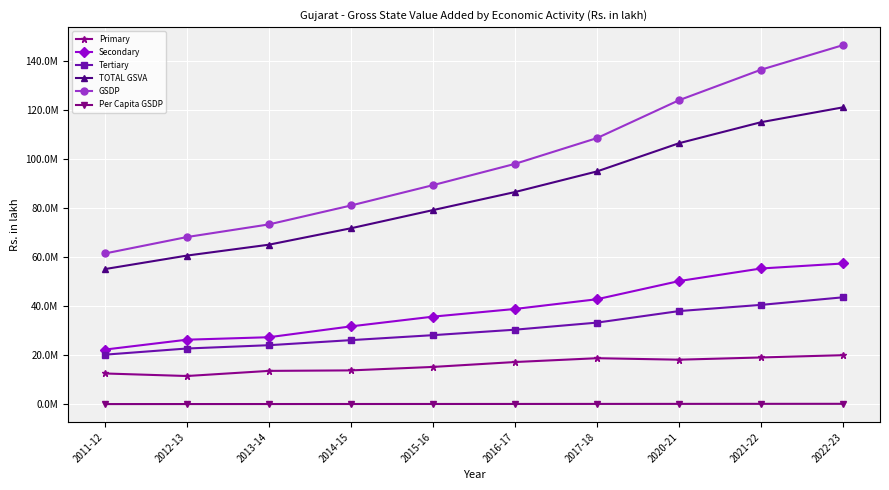

Reading left to right, extract all data points from this chart.

Primary: 12587033.1	11551259.8	13641852.2	13845612.9	15259197.5	17259436.9	18817640.9	18211334.8	19119901.1	20054858.7
Secondary: 22341743.5	26372591.8	27382647.1	31811111.1	35782081.2	38914434.1	42889876.8	50300399.2	55434316.7	57475563.8
Tertiary: 20263330.4	22776651.3	24124649.5	26194233.8	28222252.6	30455949.0	33344232.6	38050092.9	40581355.5	43674019.5
TOTAL GSVA: 55192107.0	60700502.9	65149148.8	71850957.8	79263531.3	86629820.0	95051750.2	106561826.8	115135573.3	121204442.0
GSDP: 61560607.0	68265021.2	73428386.6	81142764.4	89446533.8	98134196.5	108656972.9	124111783.5	136558743.2	146599753.2
Per Capita GSDP: 101074.8	110616.9	117429.1	128068.2	139327.0	150862.0	164854.1	178830.3	194281.8	206046.1